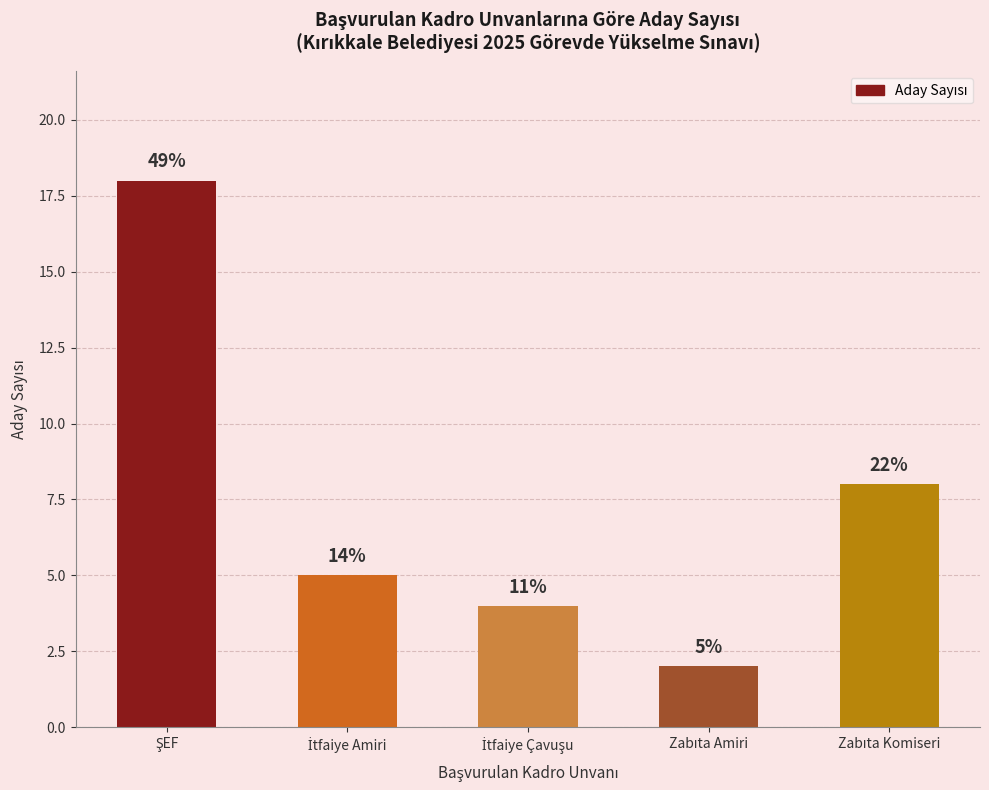

How many bars are there in total?

5